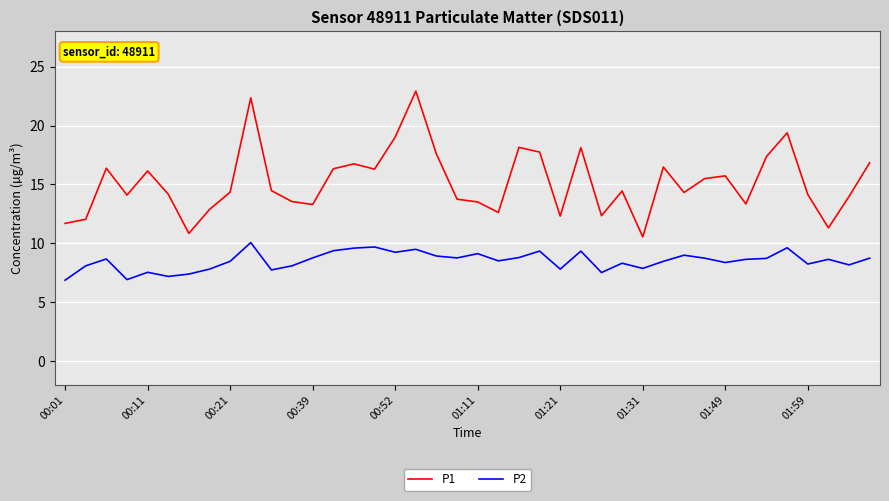

Which series has the largest total across all categories?

P1